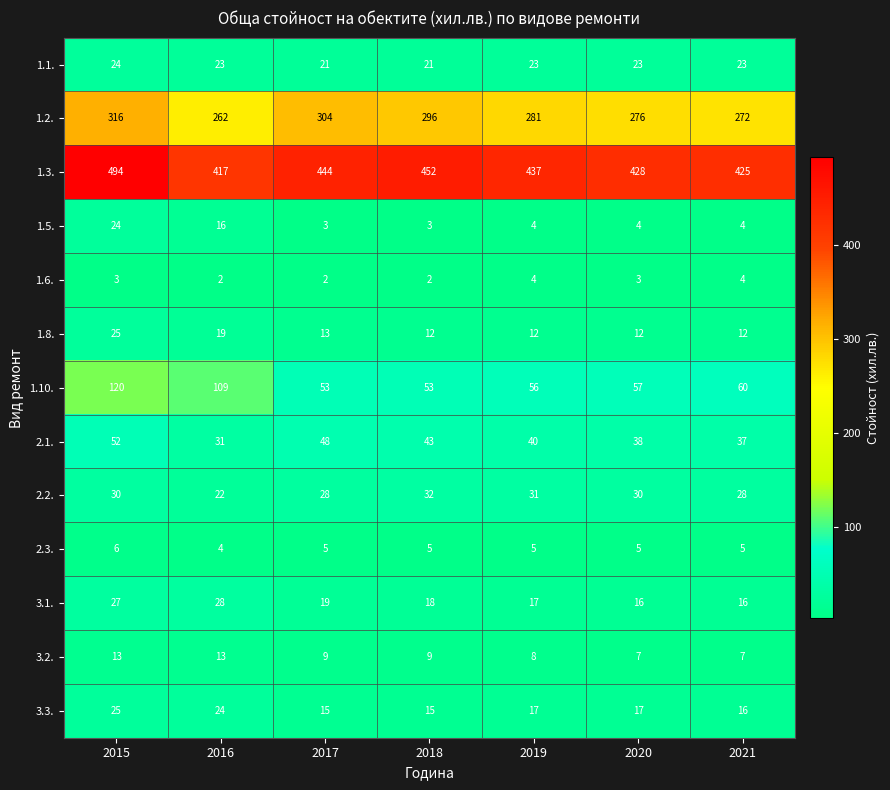

The value of 2.1. at 2017 is 48. True or false?

True